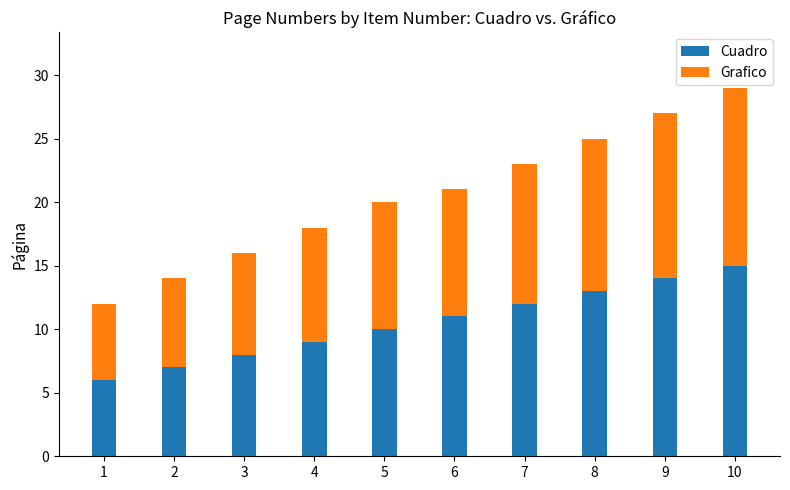

What is the sum of all Cuadro values?

105